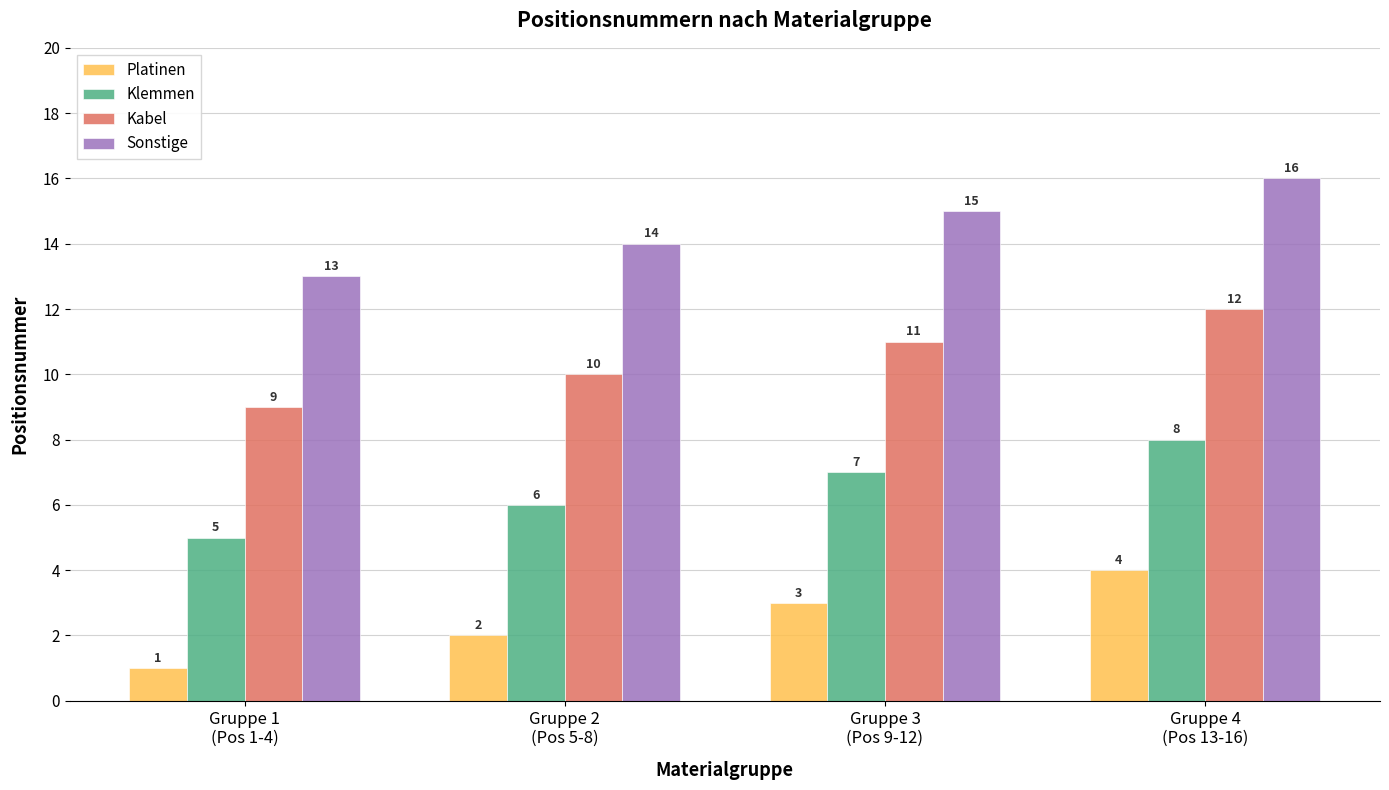

What is the maximum value for Kabel?

12